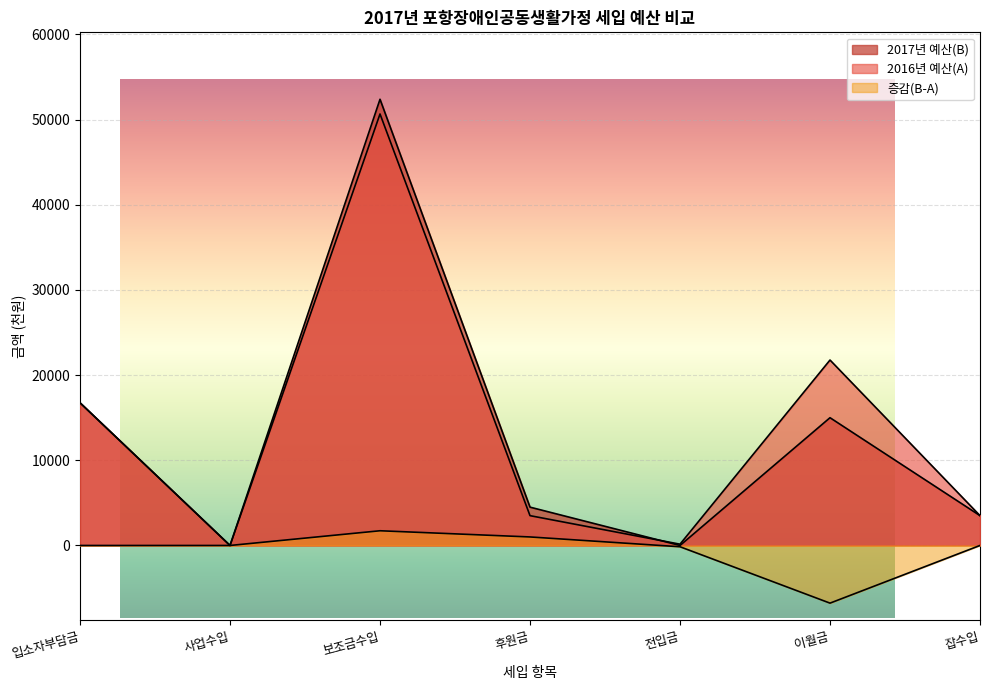

What is the difference between the maximum and minimum values in the 2017년 예산(B) series?

52387